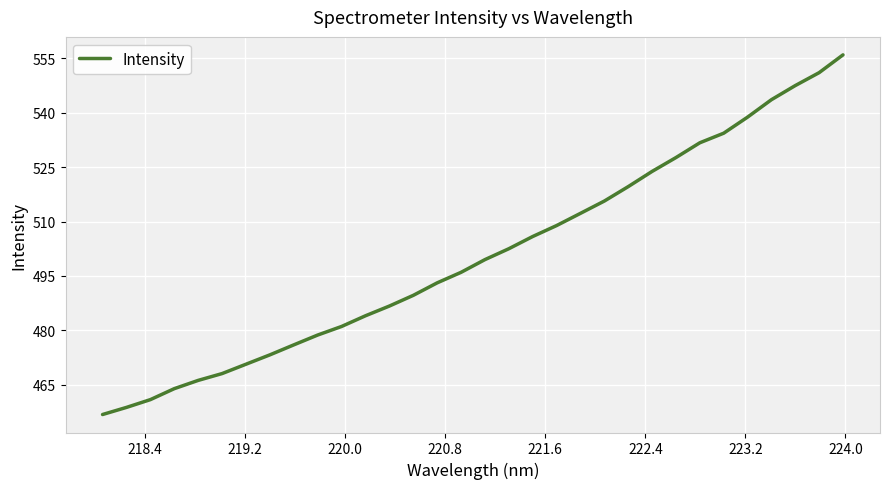

What is the smallest value displayed?

456.8